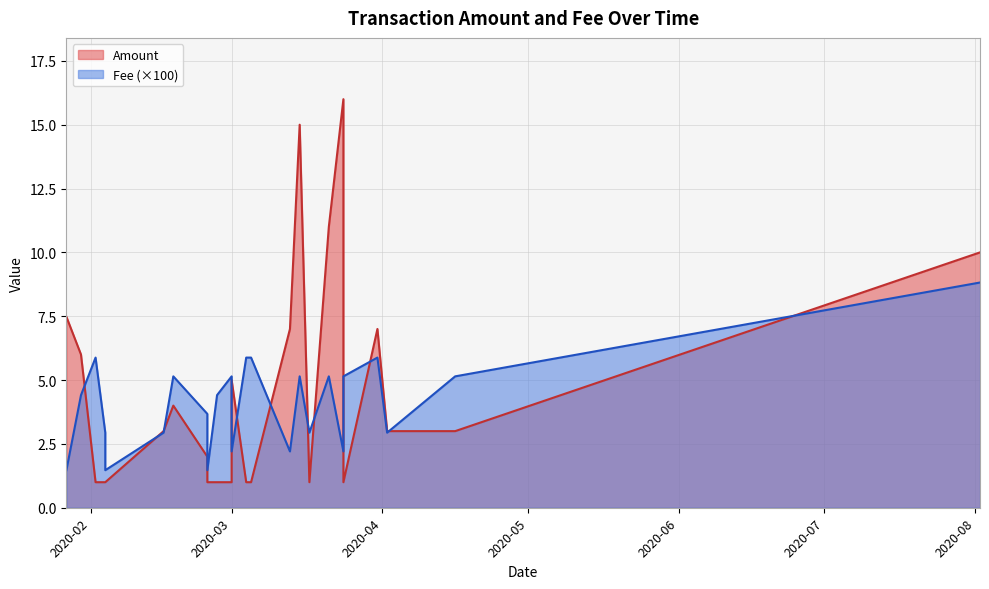

In Amount, how many points are higher than both neighbors (excluding endpoints)?

5